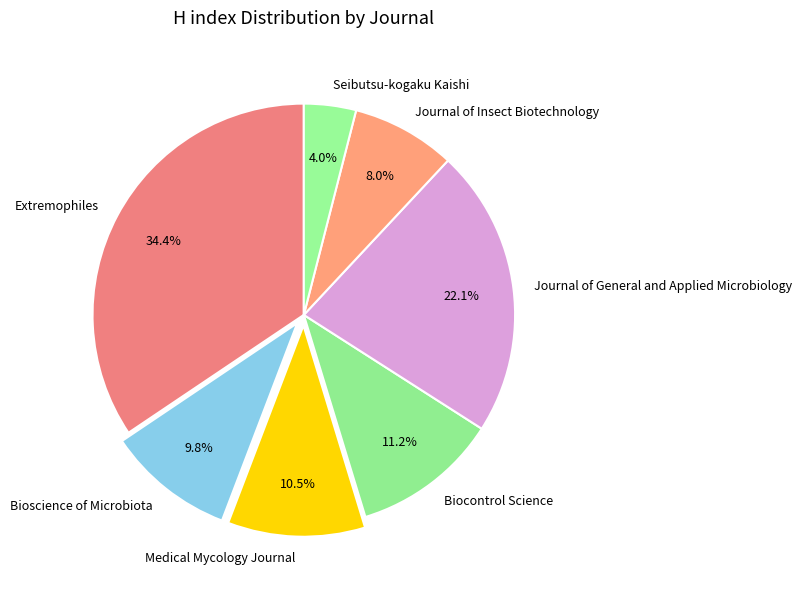

What percentage do Seibutsu-kogaku Kaishi and Medical Mycology Journal together represent?

14.5%